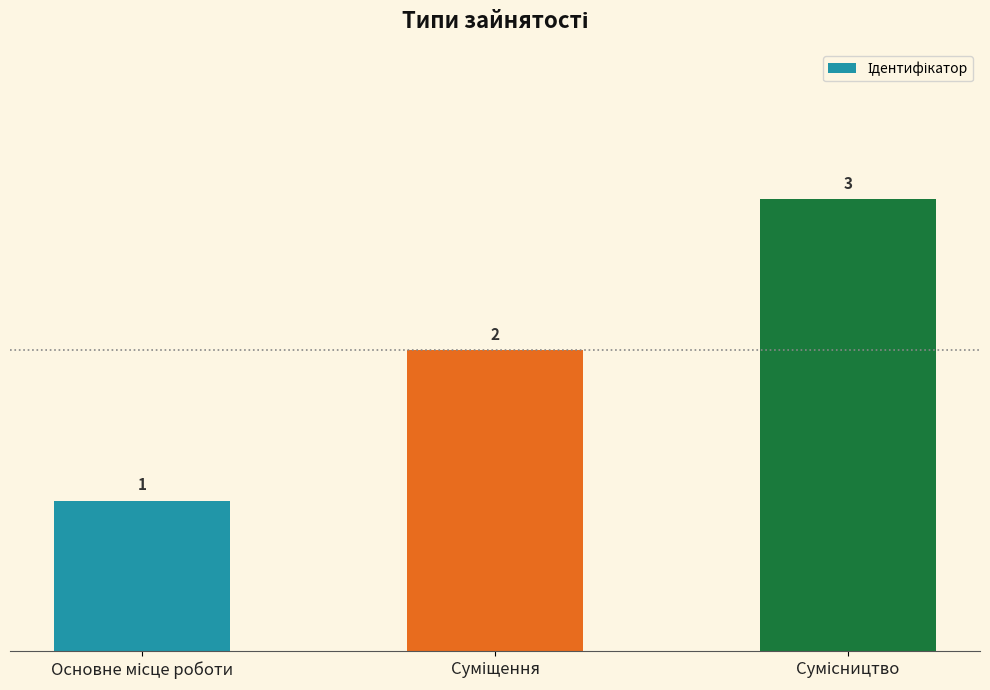

What is the greatest value displayed?

3